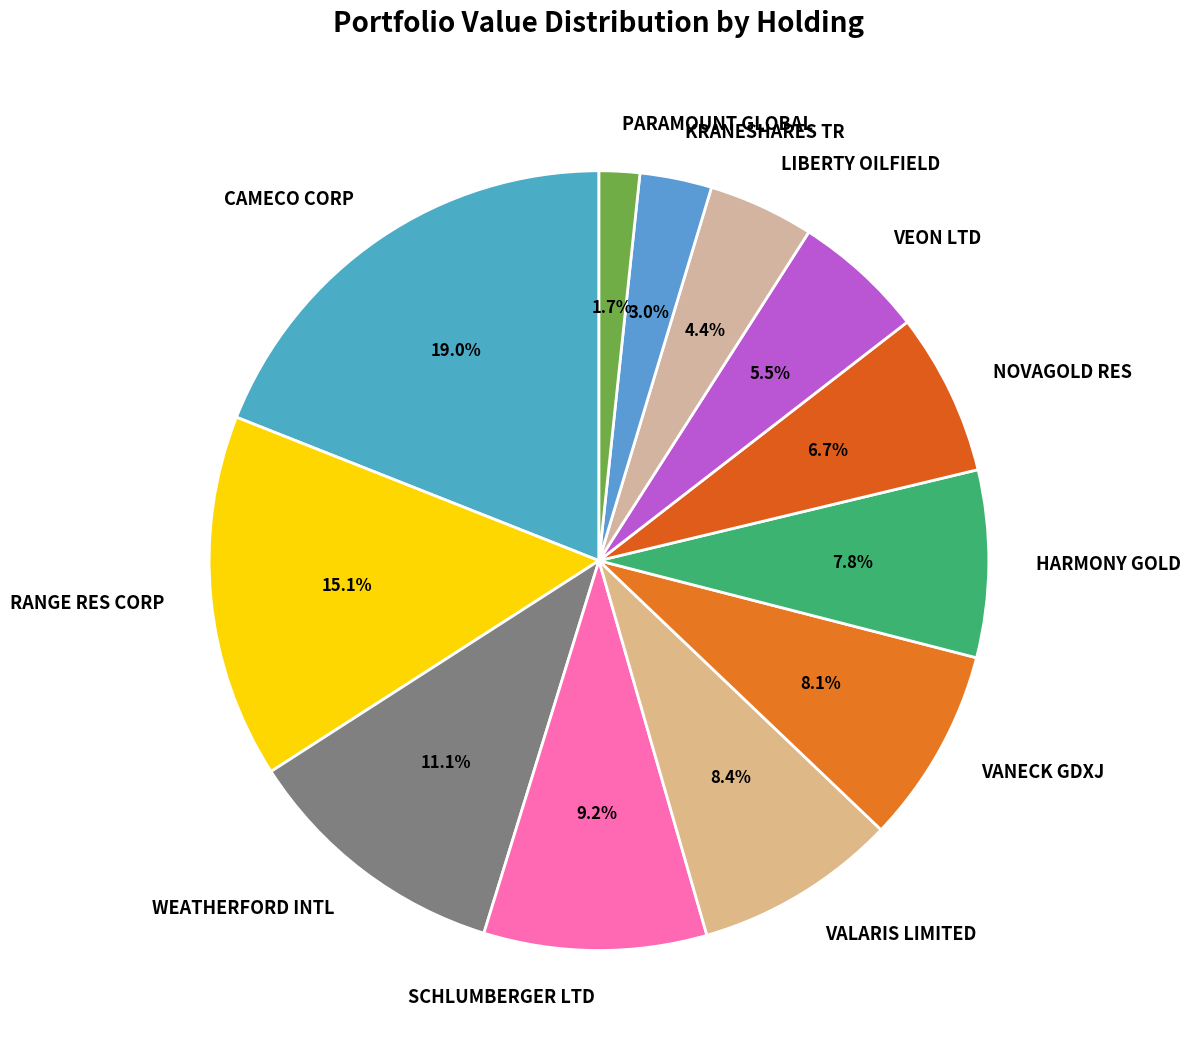

What is the largest slice in the pie chart?

CAMECO CORP